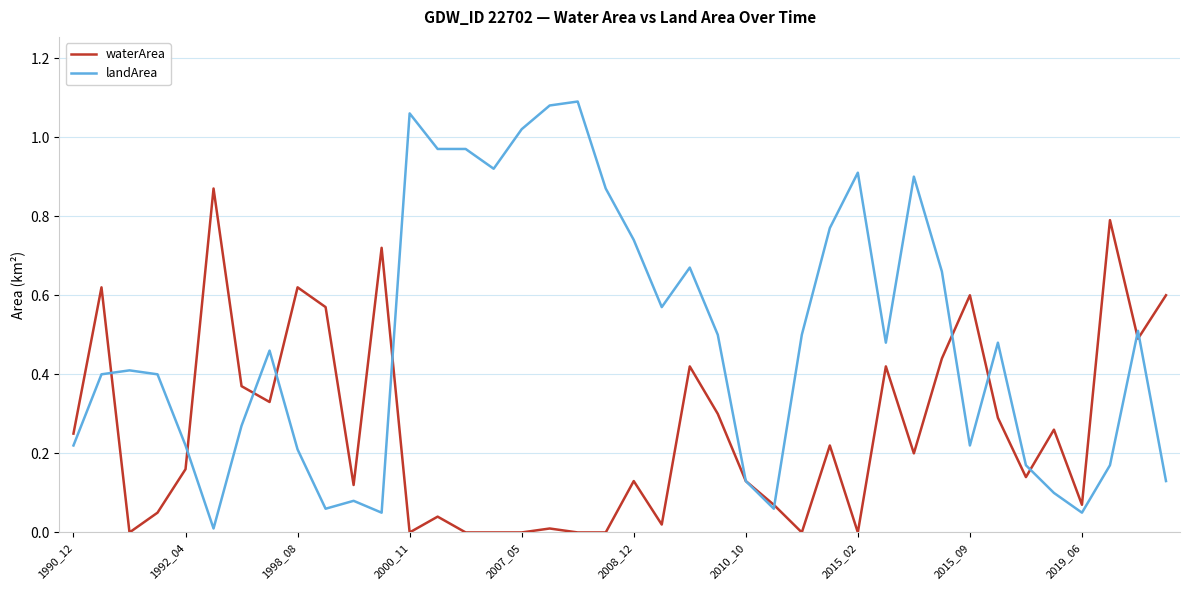

List the series in order of their overall mean, lowest first.

waterArea, landArea